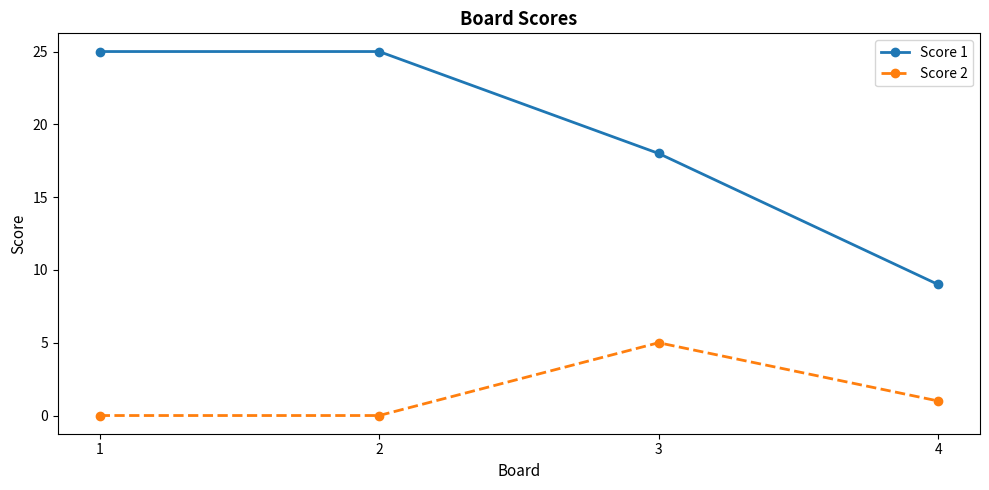

At how many categories does at least one series exceed 20?

2